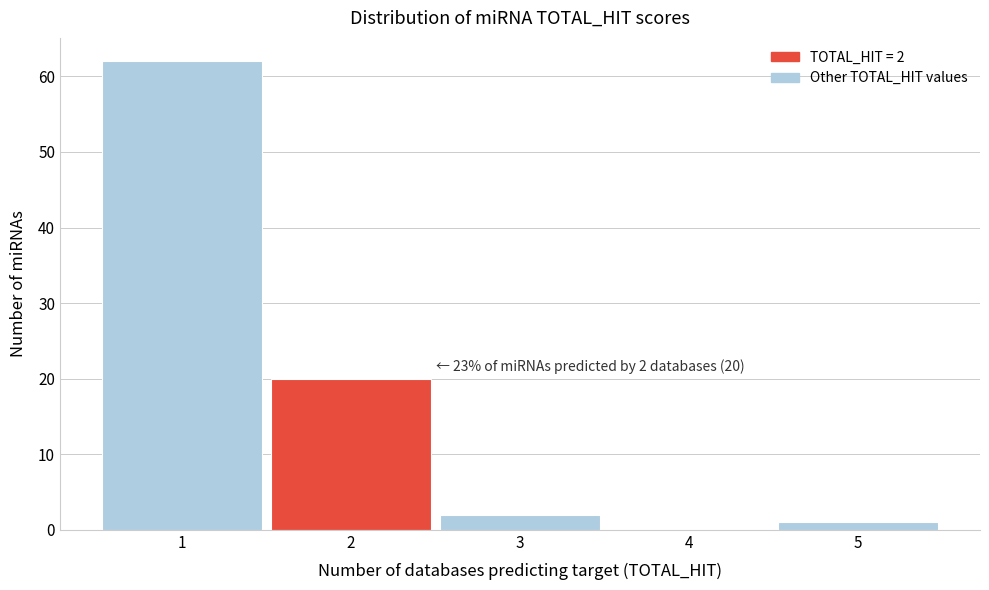

Which range on the x-axis has the tallest bar?

0.5 to 1.5